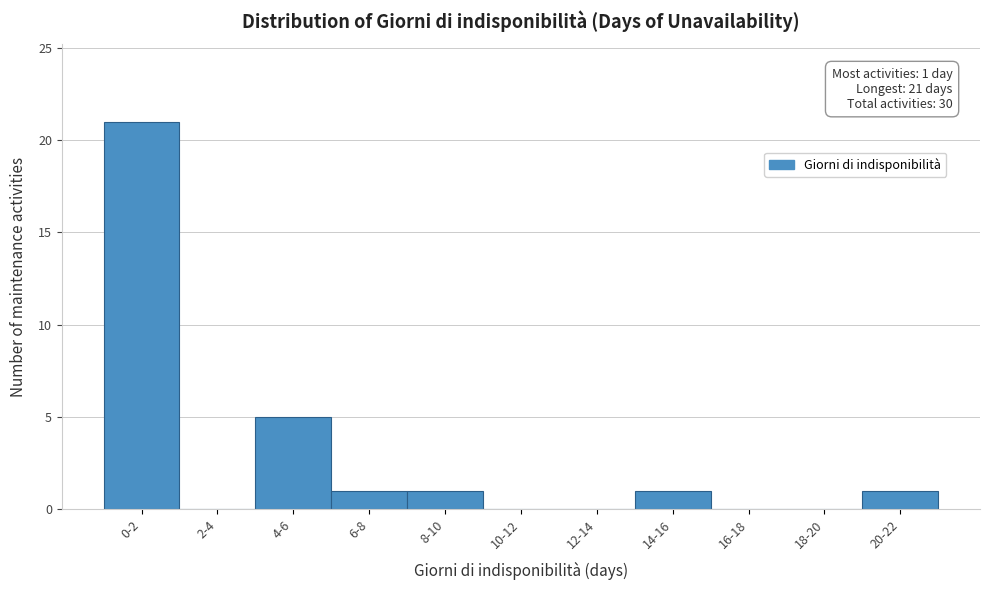

Reading right to left, what are all the values shown in this chart?

20-22=1	18-20=0	16-18=0	14-16=1	12-14=0	10-12=0	8-10=1	6-8=1	4-6=5	2-4=0	0-2=21